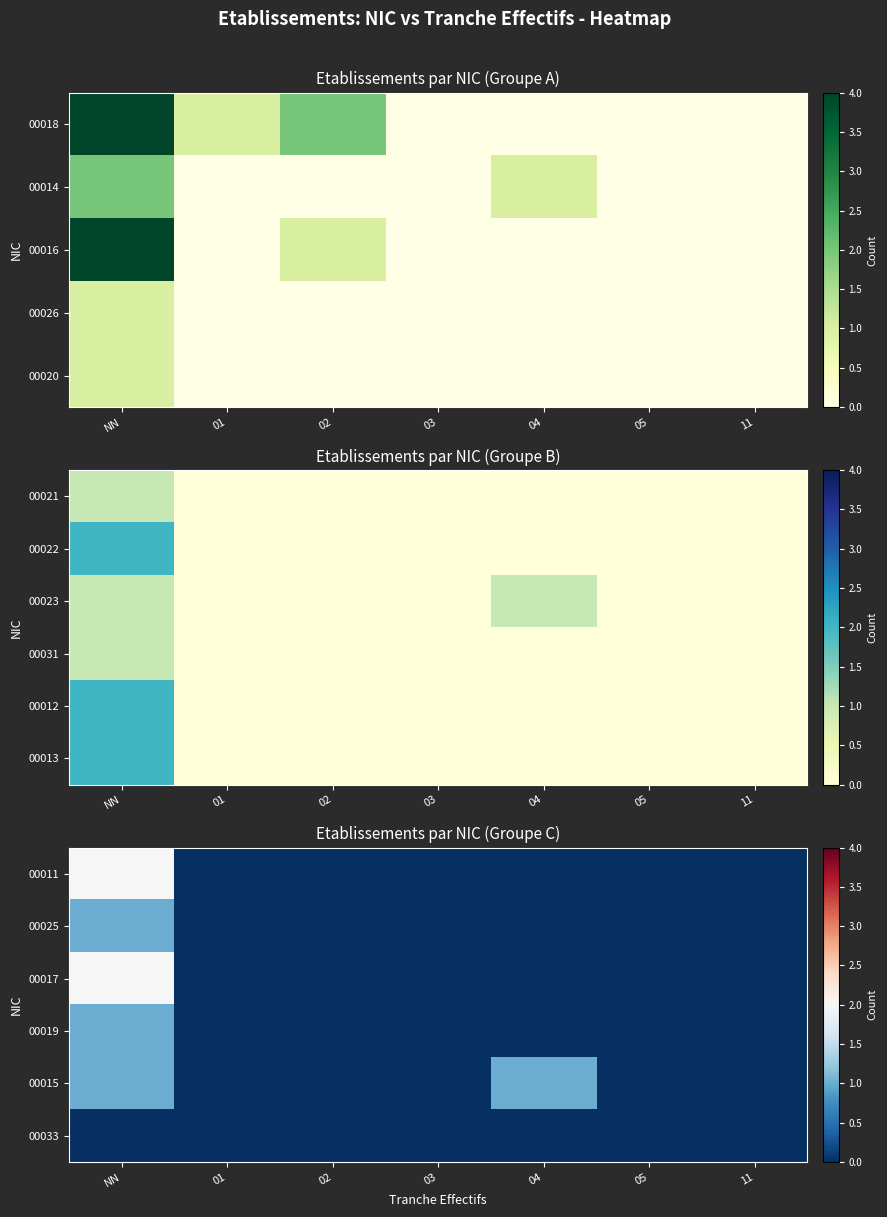

Is it true that 00017 equals -1 at 03?

False